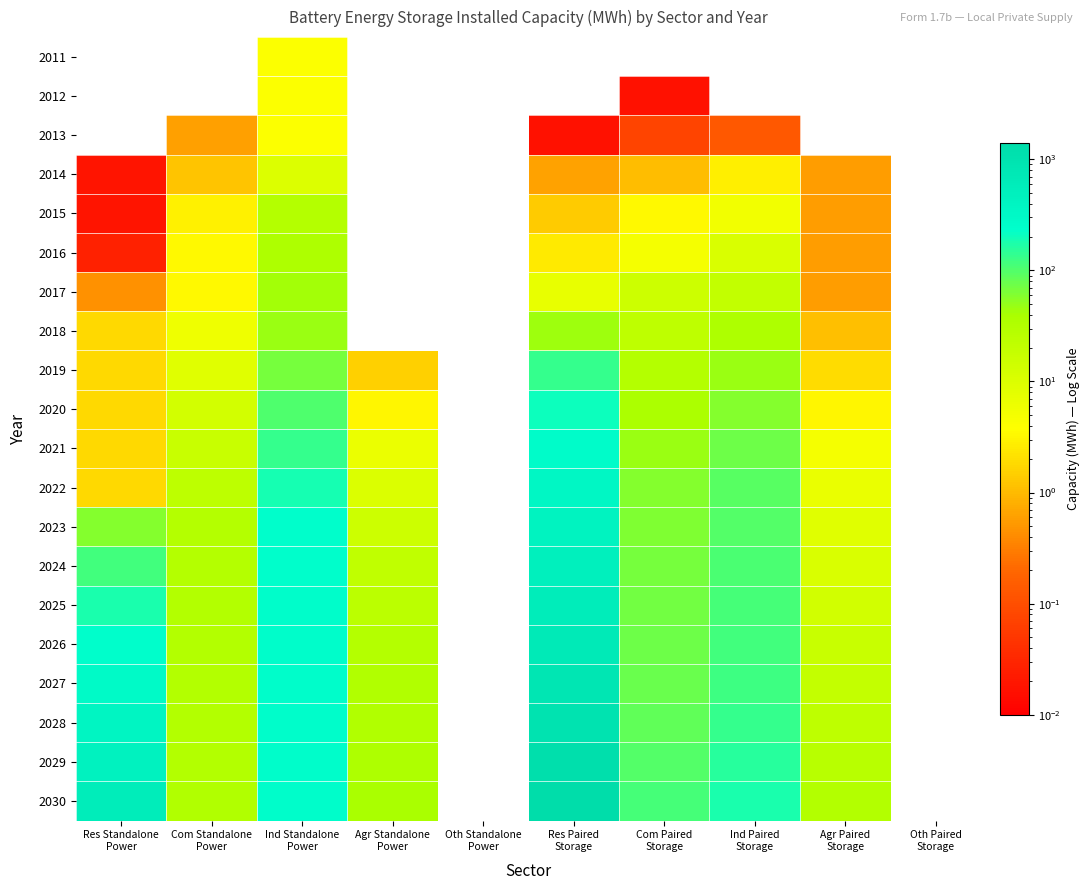

Read the 2020 value at Res Standalone Power.

1.9